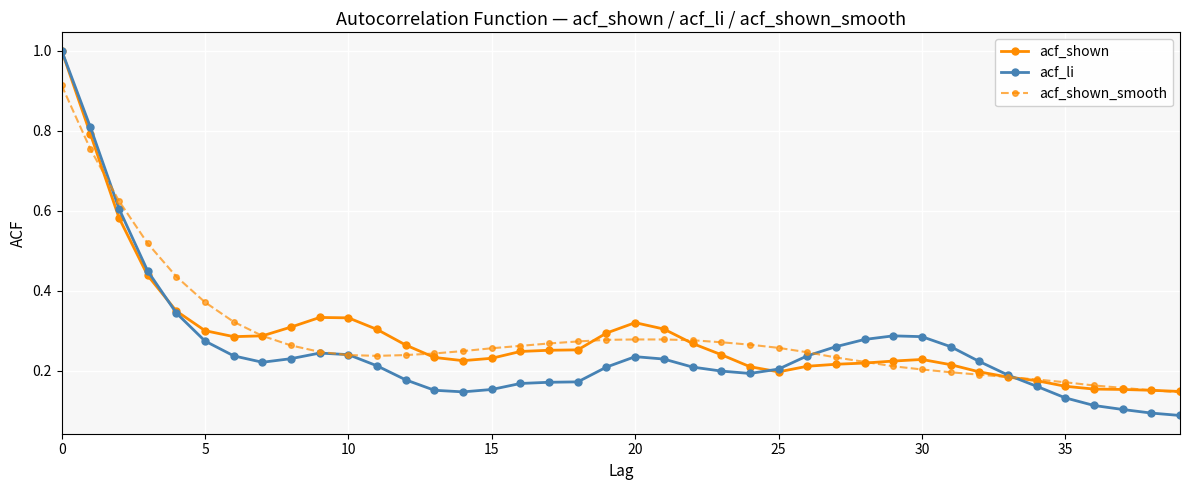

Which series has the widest spread of values?

acf_li